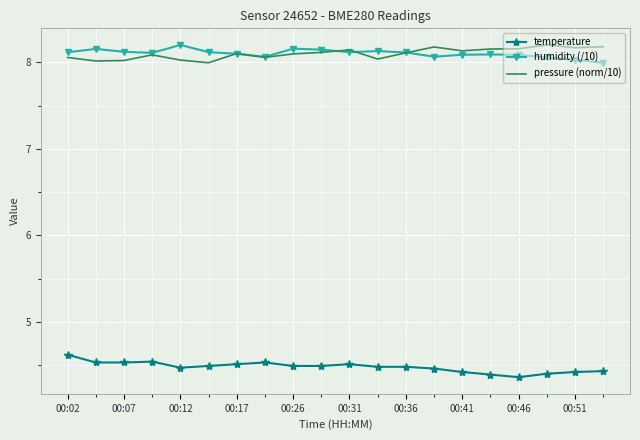

True or false: humidity (/10) and temperature cross at least once.

False